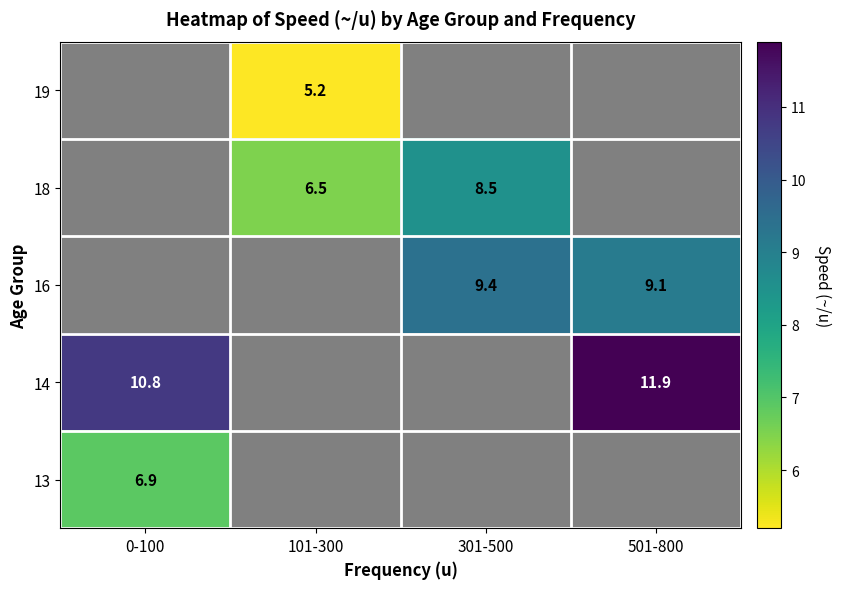

The 13 series shows 10.4 at 0-100. True or false?

False